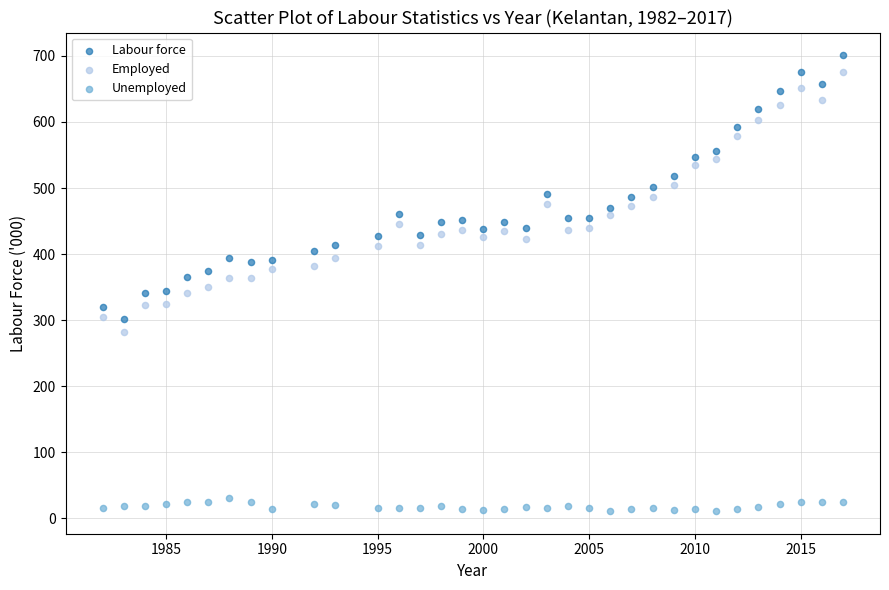

What is the X range (max minus min) for the scatter plot?

35.0